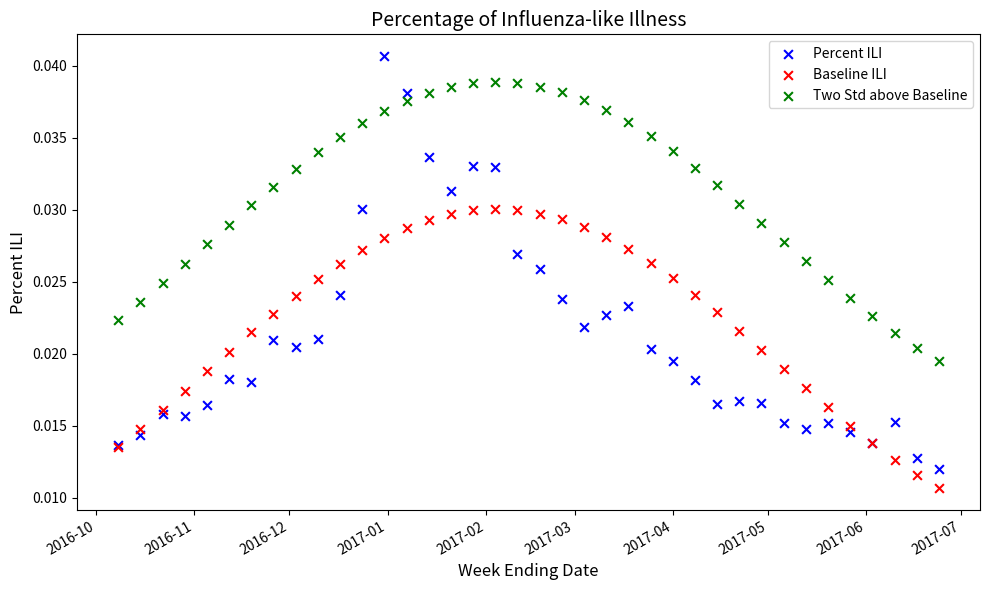

Which series has the largest Y range (max minus min)?

Percent ILI